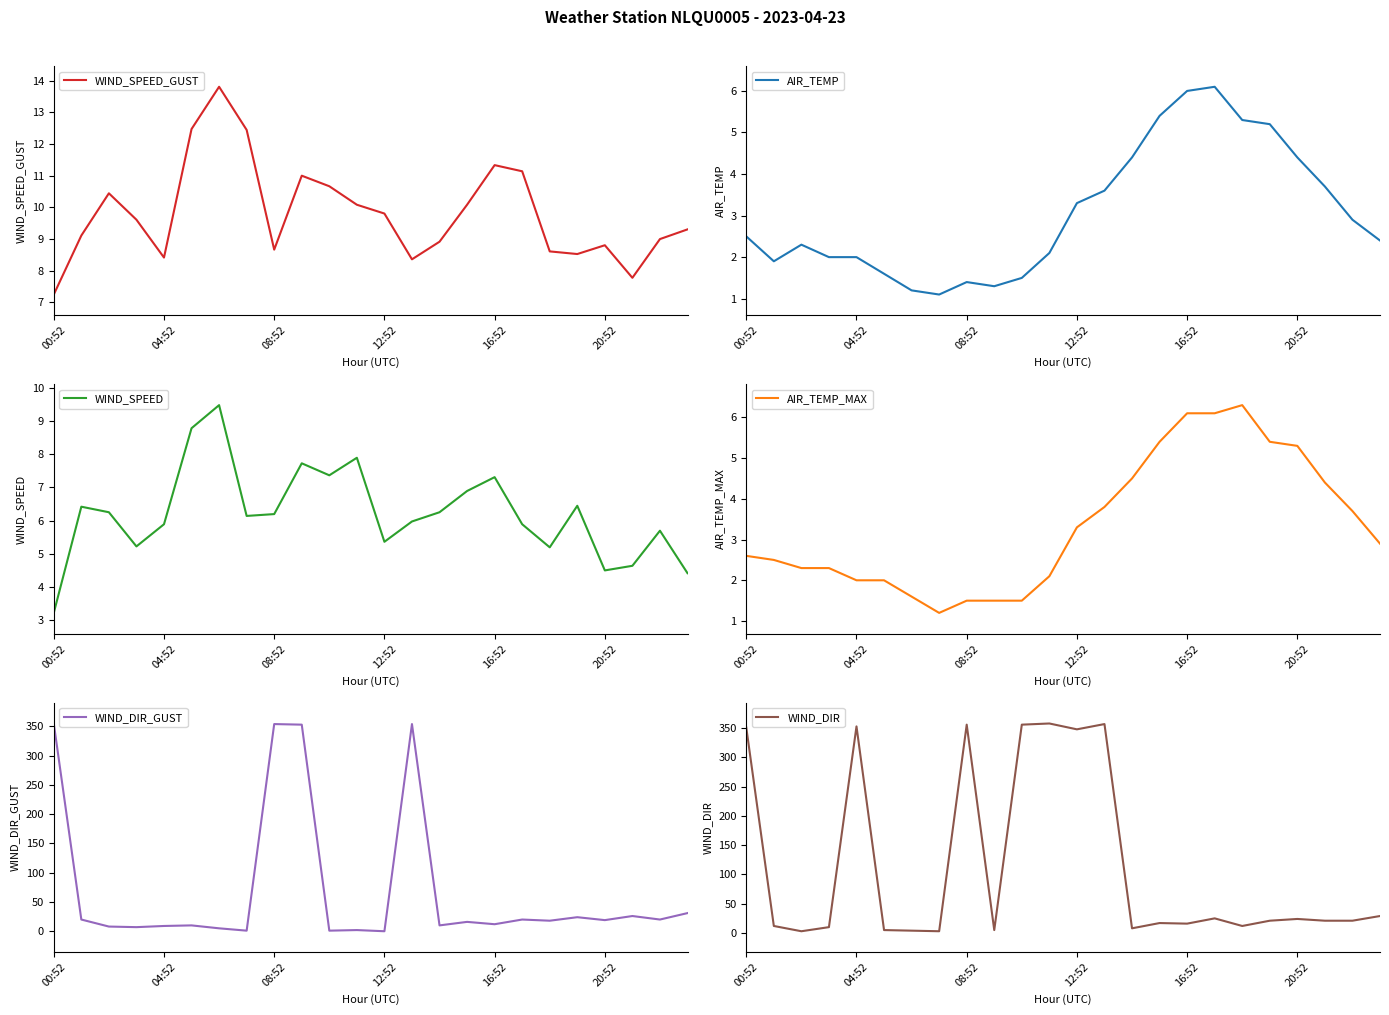

Rank the series by their maximum value, from highest to lowest.

WIND_DIR, WIND_DIR_GUST, WIND_SPEED_GUST, WIND_SPEED, AIR_TEMP_MAX, AIR_TEMP